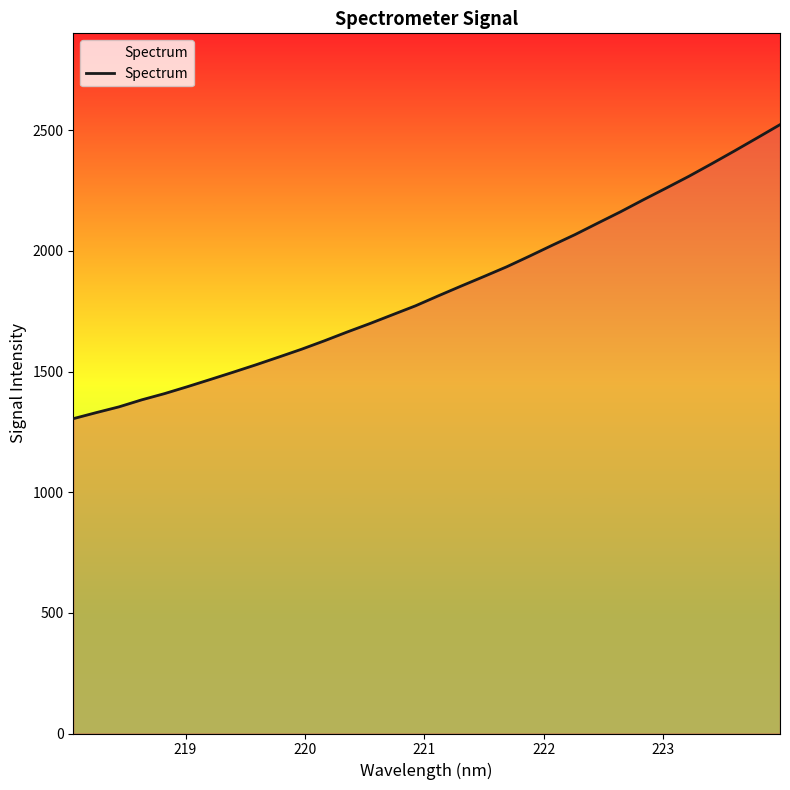

What is the minimum value shown in the chart?

1304.7